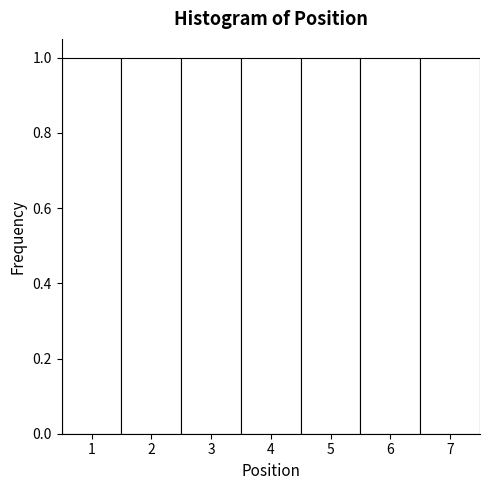

How tall is the bar that spans 2.5 to 3.5 on the x-axis? The values are not printed on the chart, so give them approximately, as read against the axis.

1